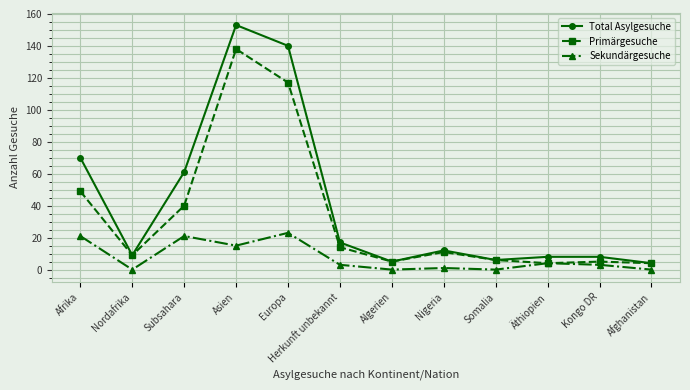

The Sekundärgesuche series shows 4 at Äthiopien. True or false?

True